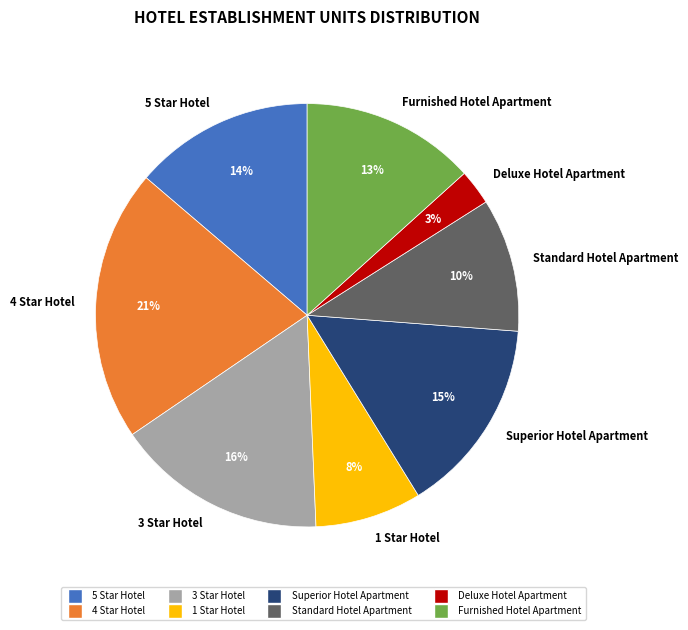

What percentage is the Furnished Hotel Apartment slice, to the nearest percent?

13%